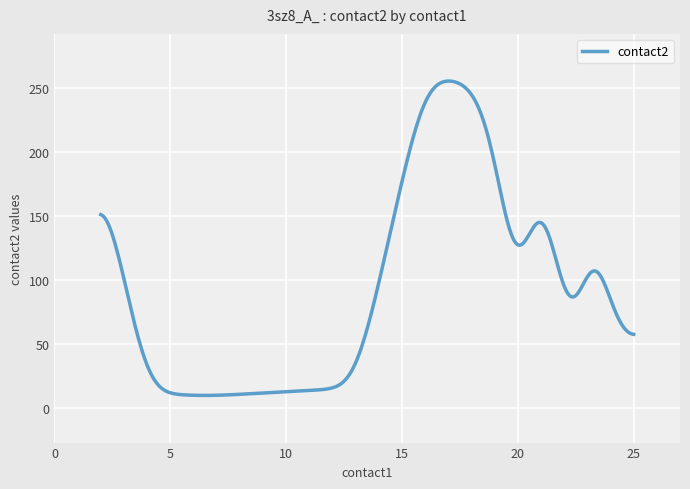

What is the greatest value displayed?

255.4